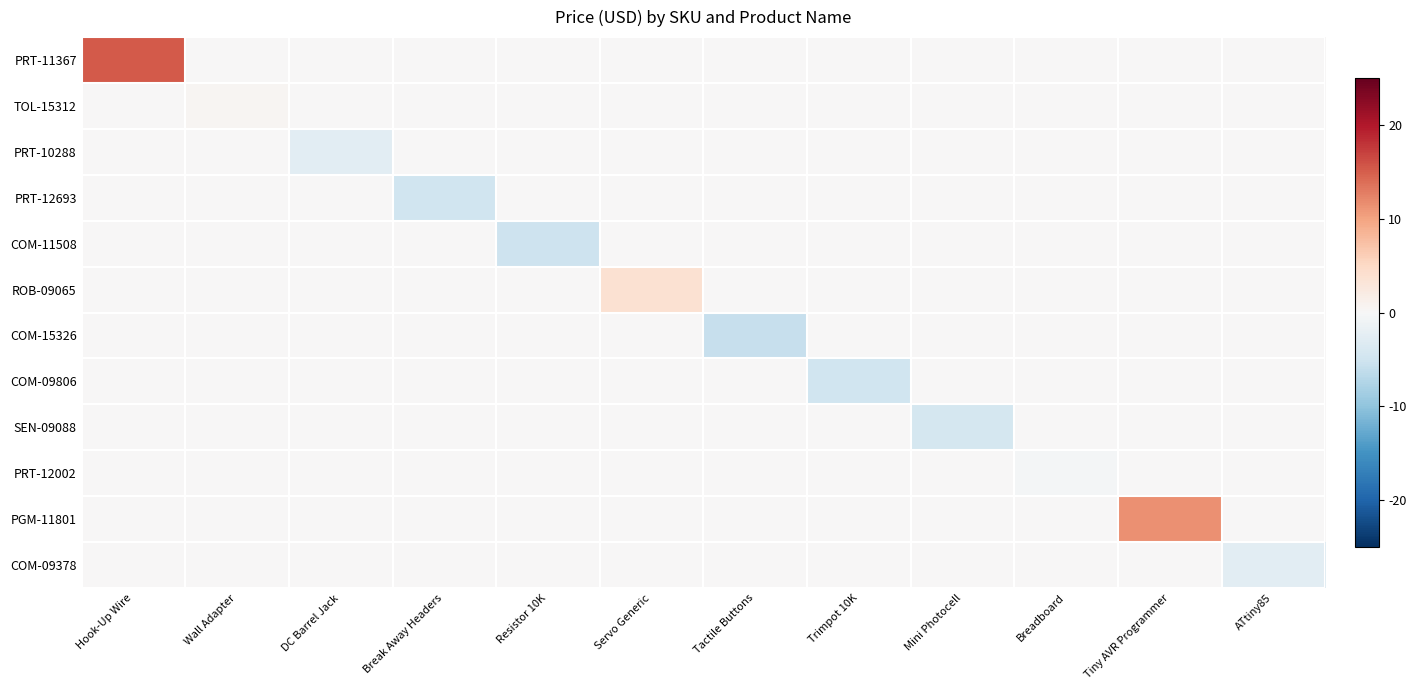

Reading left to right, transcribe all the data shown in this chart.

PRT-11367: Hook-Up Wire=15.4	Wall Adapter=0.0	DC Barrel Jack=0.0	Break Away Headers=0.0	Resistor 10K=0.0	Servo Generic=0.0	Tactile Buttons=0.0	Trimpot 10K=0.0	Mini Photocell=0.0	Breadboard=0.0	Tiny AVR Programmer=0.0	ATtiny85=0.0
TOL-15312: Hook-Up Wire=0.0	Wall Adapter=0.4	DC Barrel Jack=0.0	Break Away Headers=0.0	Resistor 10K=0.0	Servo Generic=0.0	Tactile Buttons=0.0	Trimpot 10K=0.0	Mini Photocell=0.0	Breadboard=0.0	Tiny AVR Programmer=0.0	ATtiny85=0.0
PRT-10288: Hook-Up Wire=0.0	Wall Adapter=0.0	DC Barrel Jack=-2.6	Break Away Headers=0.0	Resistor 10K=0.0	Servo Generic=0.0	Tactile Buttons=0.0	Trimpot 10K=0.0	Mini Photocell=0.0	Breadboard=0.0	Tiny AVR Programmer=0.0	ATtiny85=0.0
PRT-12693: Hook-Up Wire=0.0	Wall Adapter=0.0	DC Barrel Jack=0.0	Break Away Headers=-5.0	Resistor 10K=0.0	Servo Generic=0.0	Tactile Buttons=0.0	Trimpot 10K=0.0	Mini Photocell=0.0	Breadboard=0.0	Tiny AVR Programmer=0.0	ATtiny85=0.0
COM-11508: Hook-Up Wire=0.0	Wall Adapter=0.0	DC Barrel Jack=0.0	Break Away Headers=0.0	Resistor 10K=-5.1	Servo Generic=0.0	Tactile Buttons=0.0	Trimpot 10K=0.0	Mini Photocell=0.0	Breadboard=0.0	Tiny AVR Programmer=0.0	ATtiny85=0.0
ROB-09065: Hook-Up Wire=0.0	Wall Adapter=0.0	DC Barrel Jack=0.0	Break Away Headers=0.0	Resistor 10K=0.0	Servo Generic=3.9	Tactile Buttons=0.0	Trimpot 10K=0.0	Mini Photocell=0.0	Breadboard=0.0	Tiny AVR Programmer=0.0	ATtiny85=0.0
COM-15326: Hook-Up Wire=0.0	Wall Adapter=0.0	DC Barrel Jack=0.0	Break Away Headers=0.0	Resistor 10K=0.0	Servo Generic=0.0	Tactile Buttons=-5.8	Trimpot 10K=0.0	Mini Photocell=0.0	Breadboard=0.0	Tiny AVR Programmer=0.0	ATtiny85=0.0
COM-09806: Hook-Up Wire=0.0	Wall Adapter=0.0	DC Barrel Jack=0.0	Break Away Headers=0.0	Resistor 10K=0.0	Servo Generic=0.0	Tactile Buttons=0.0	Trimpot 10K=-5.0	Mini Photocell=0.0	Breadboard=0.0	Tiny AVR Programmer=0.0	ATtiny85=0.0
SEN-09088: Hook-Up Wire=0.0	Wall Adapter=0.0	DC Barrel Jack=0.0	Break Away Headers=0.0	Resistor 10K=0.0	Servo Generic=0.0	Tactile Buttons=0.0	Trimpot 10K=0.0	Mini Photocell=-4.5	Breadboard=0.0	Tiny AVR Programmer=0.0	ATtiny85=0.0
PRT-12002: Hook-Up Wire=0.0	Wall Adapter=0.0	DC Barrel Jack=0.0	Break Away Headers=0.0	Resistor 10K=0.0	Servo Generic=0.0	Tactile Buttons=0.0	Trimpot 10K=0.0	Mini Photocell=0.0	Breadboard=-0.6	Tiny AVR Programmer=0.0	ATtiny85=0.0
PGM-11801: Hook-Up Wire=0.0	Wall Adapter=0.0	DC Barrel Jack=0.0	Break Away Headers=0.0	Resistor 10K=0.0	Servo Generic=0.0	Tactile Buttons=0.0	Trimpot 10K=0.0	Mini Photocell=0.0	Breadboard=0.0	Tiny AVR Programmer=11.4	ATtiny85=0.0
COM-09378: Hook-Up Wire=0.0	Wall Adapter=0.0	DC Barrel Jack=0.0	Break Away Headers=0.0	Resistor 10K=0.0	Servo Generic=0.0	Tactile Buttons=0.0	Trimpot 10K=0.0	Mini Photocell=0.0	Breadboard=0.0	Tiny AVR Programmer=0.0	ATtiny85=-2.6